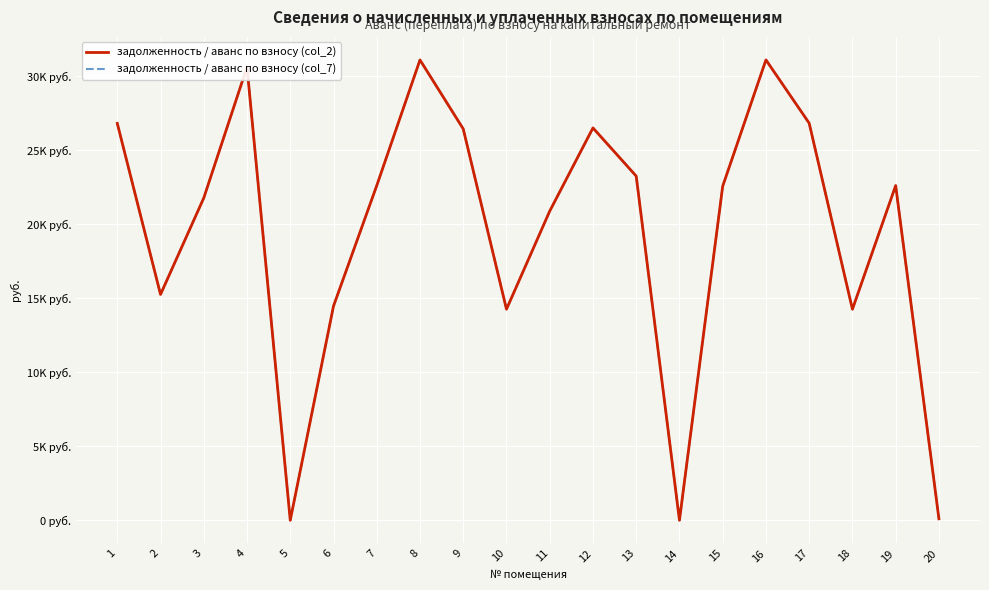

What is the sum of all задолженность / аванс по взносу (col_7) values?

391611.1